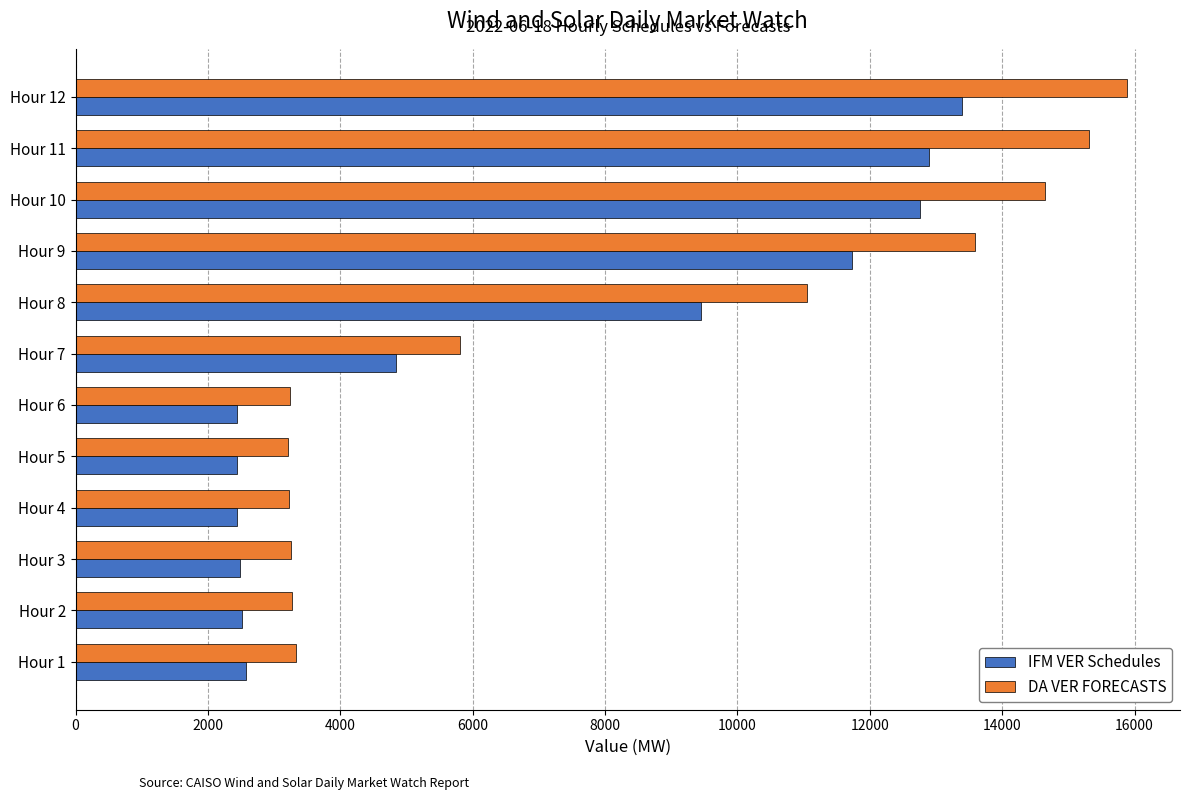

List the series in order of their peak value, lowest first.

IFM VER Schedules, DA VER FORECASTS